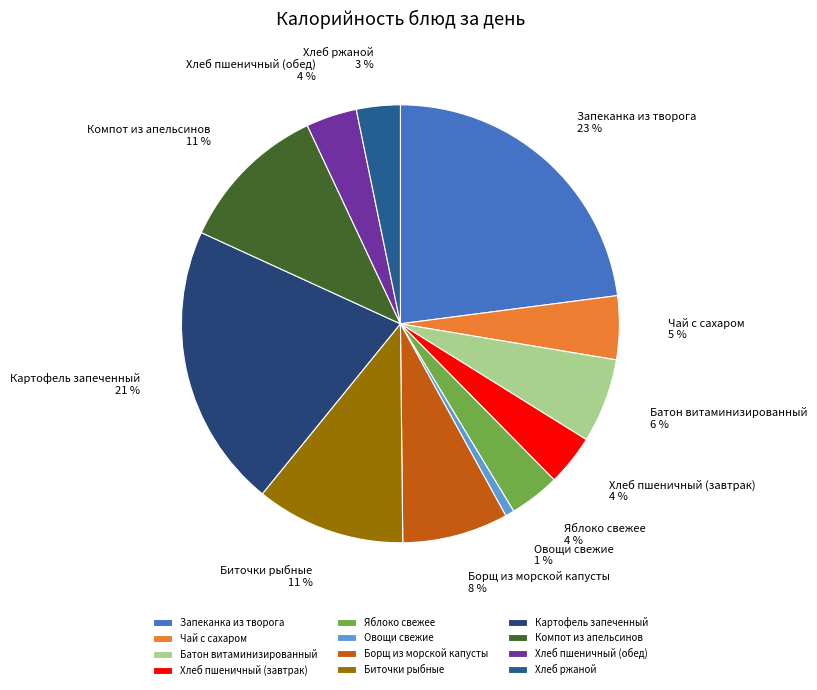

What is the largest slice in the pie chart?

Запеканка из творога